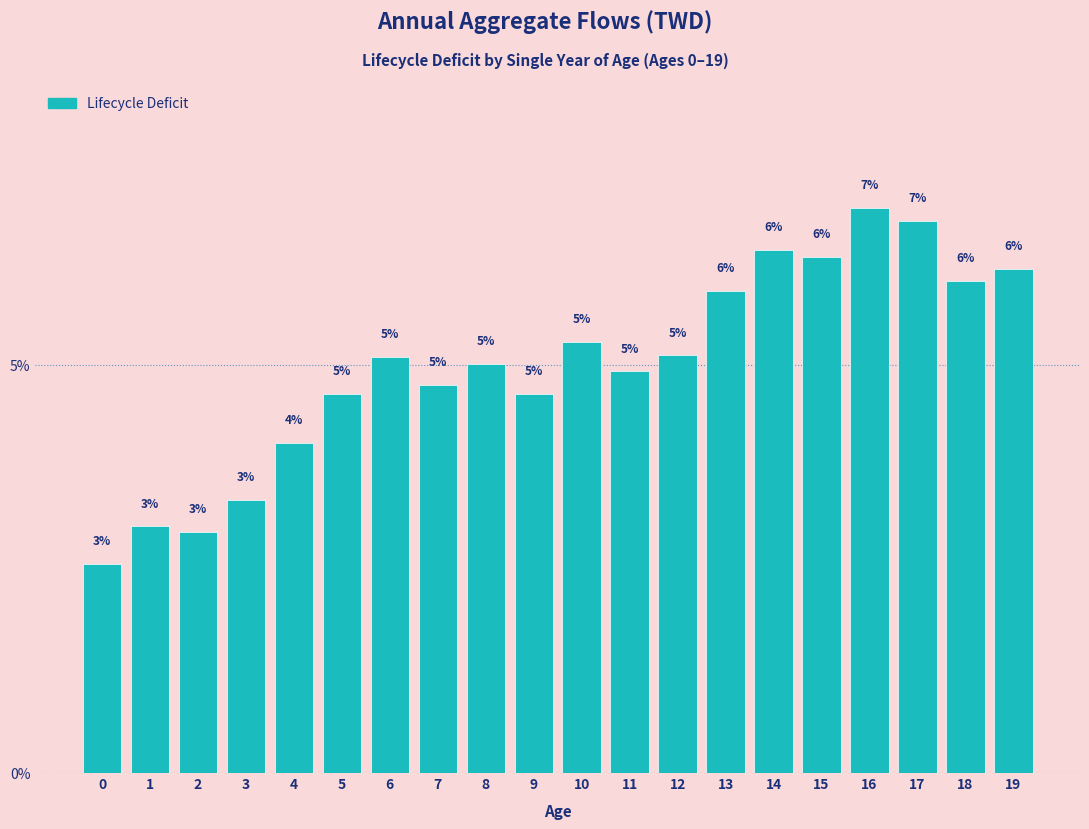

Does the chart contain any negative values?

No